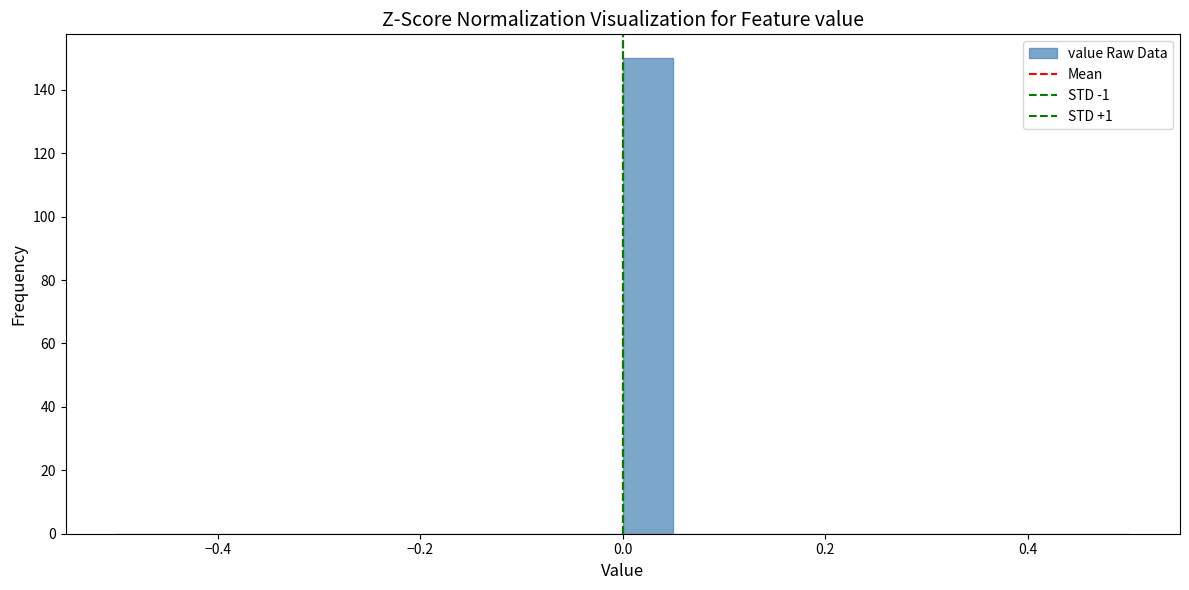

Around what value on the x-axis is the tallest bar? Give the approximate position of its centre, as read against the axis.

0.02